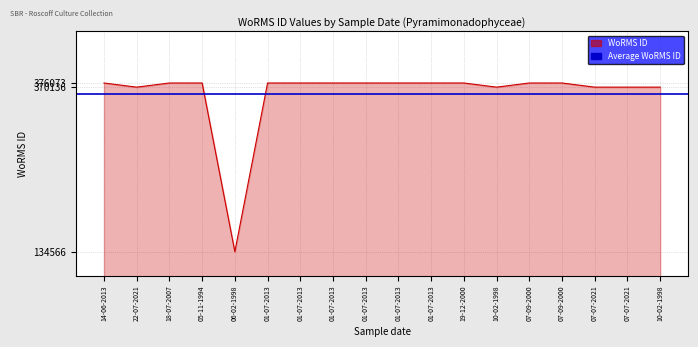

What is the change in value from 01-07-2013 to 07-07-2021?

-5937